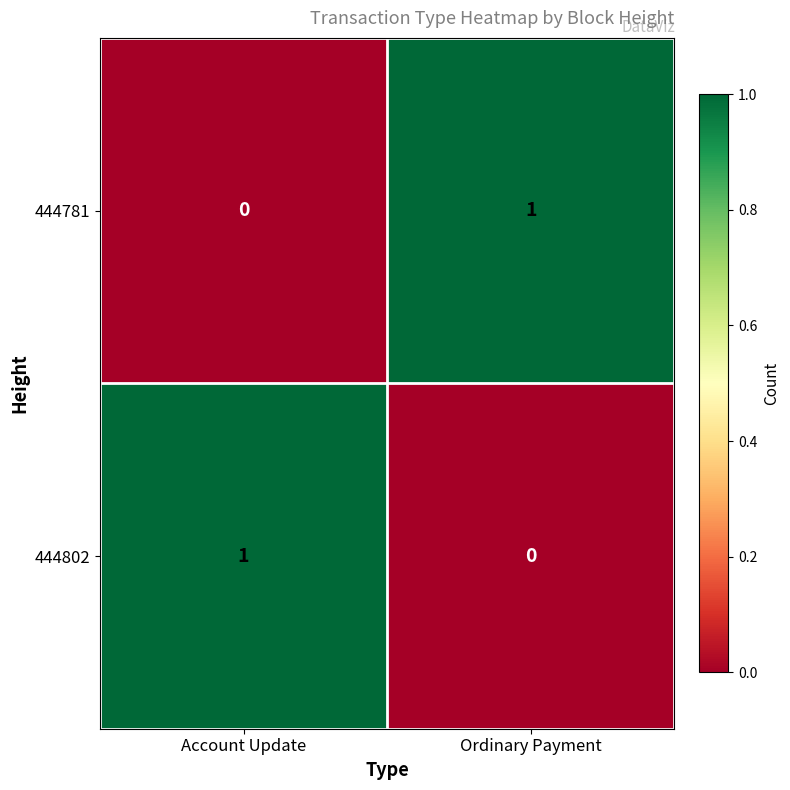

Reading left to right, list all the values displayed in this chart.

444781: 0	1
444802: 1	0